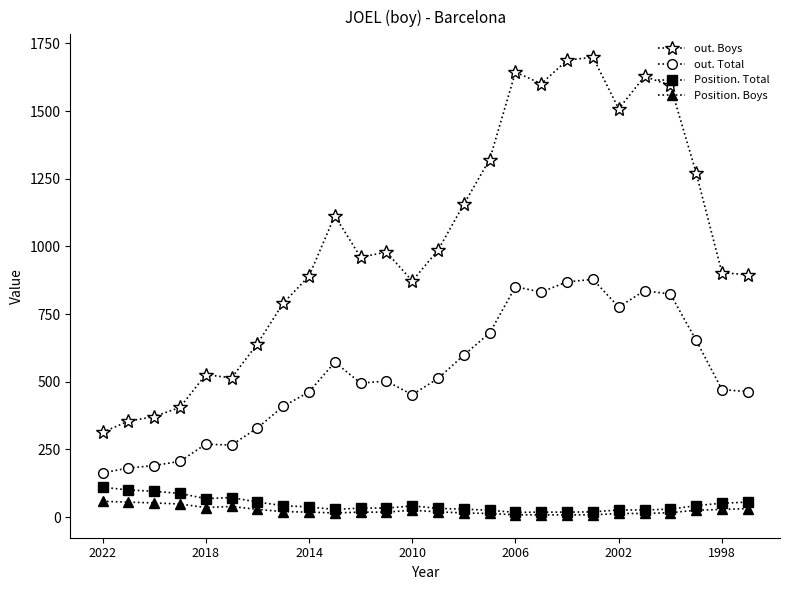

What is the greatest value displayed?

1699